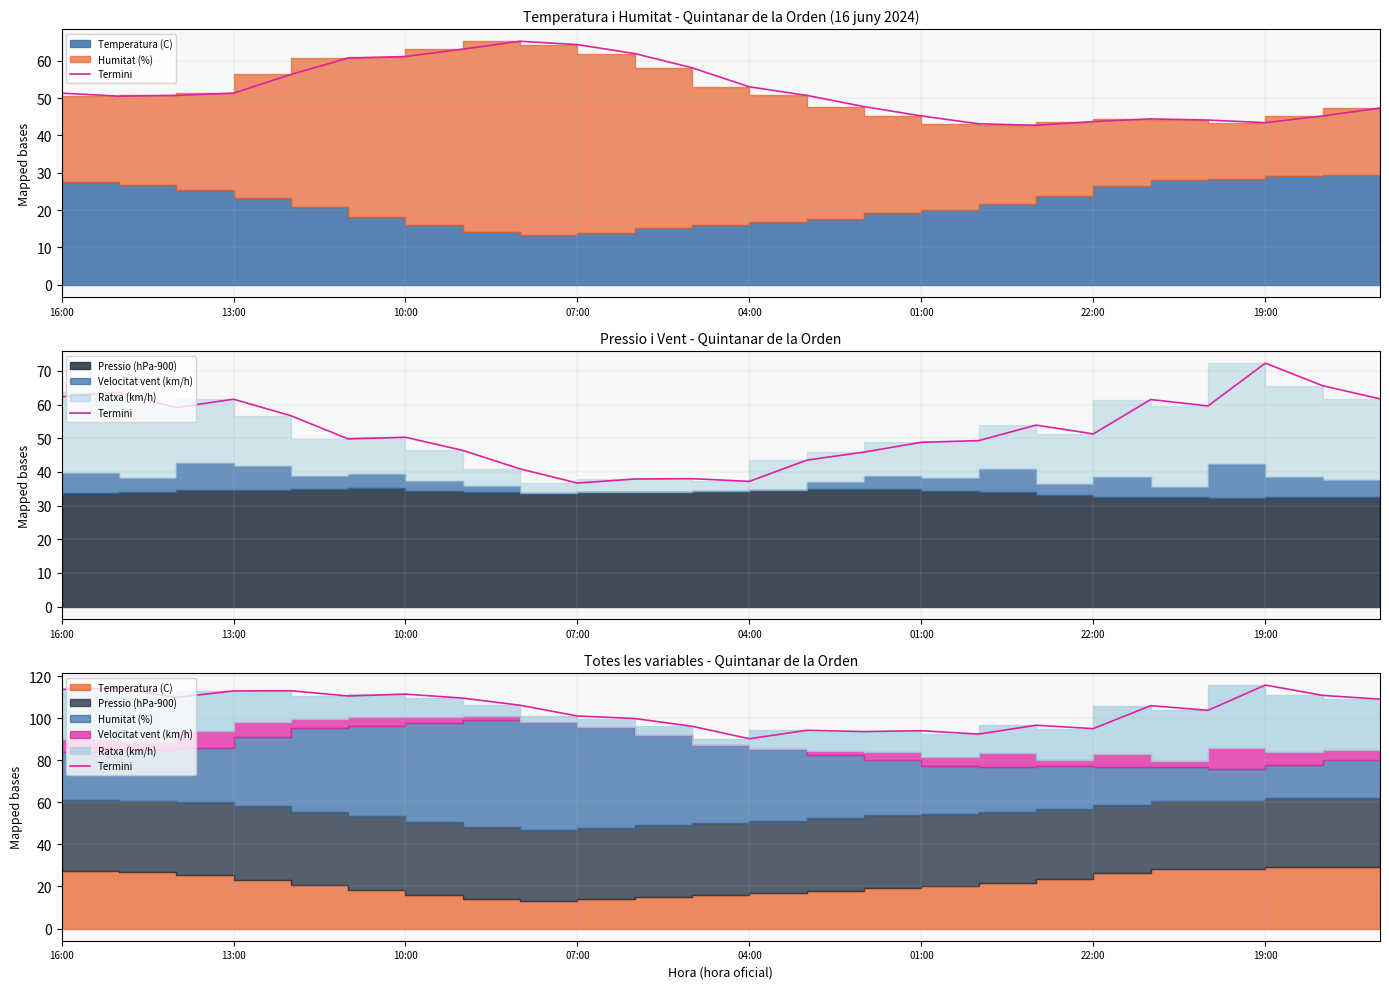

Which category has the highest value across all series?

19:00